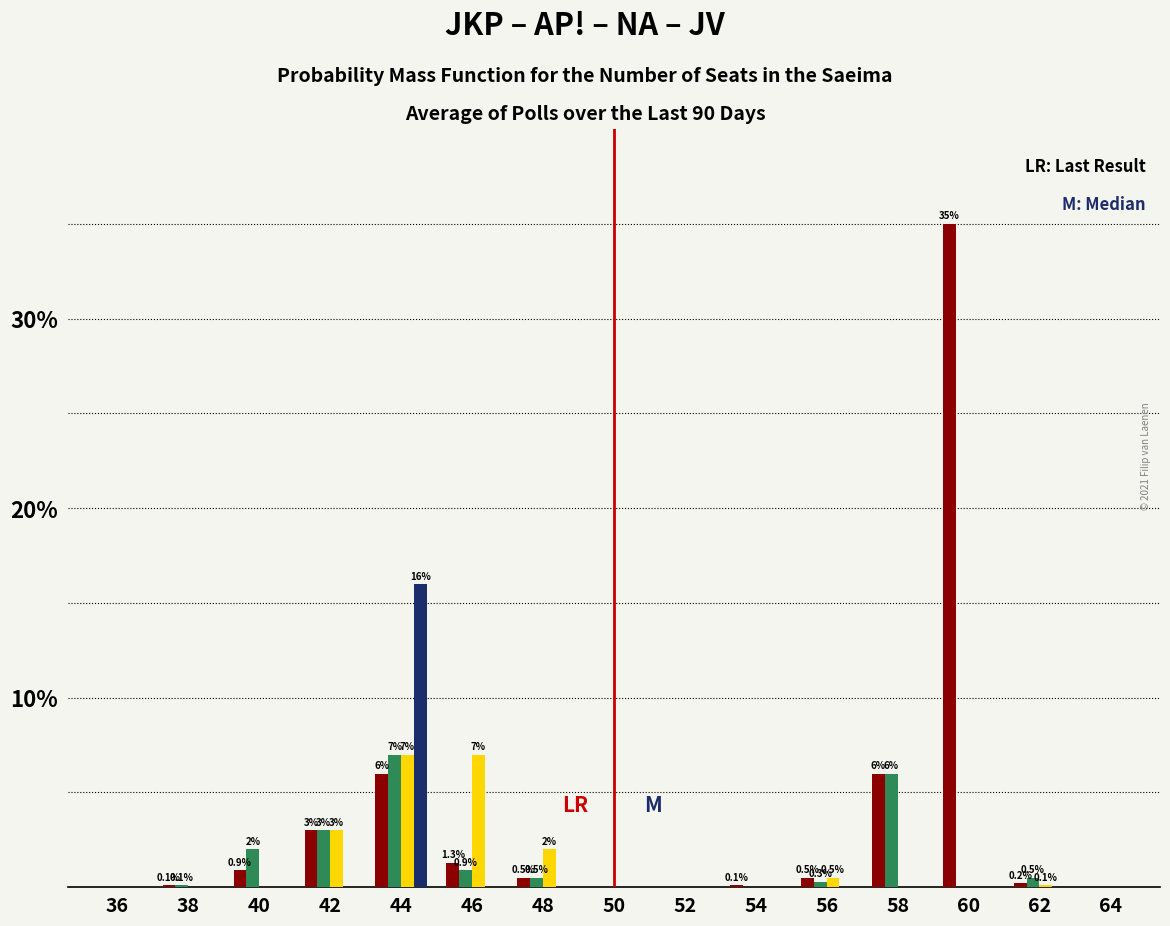

What is the total value across all series at 46?

9.2